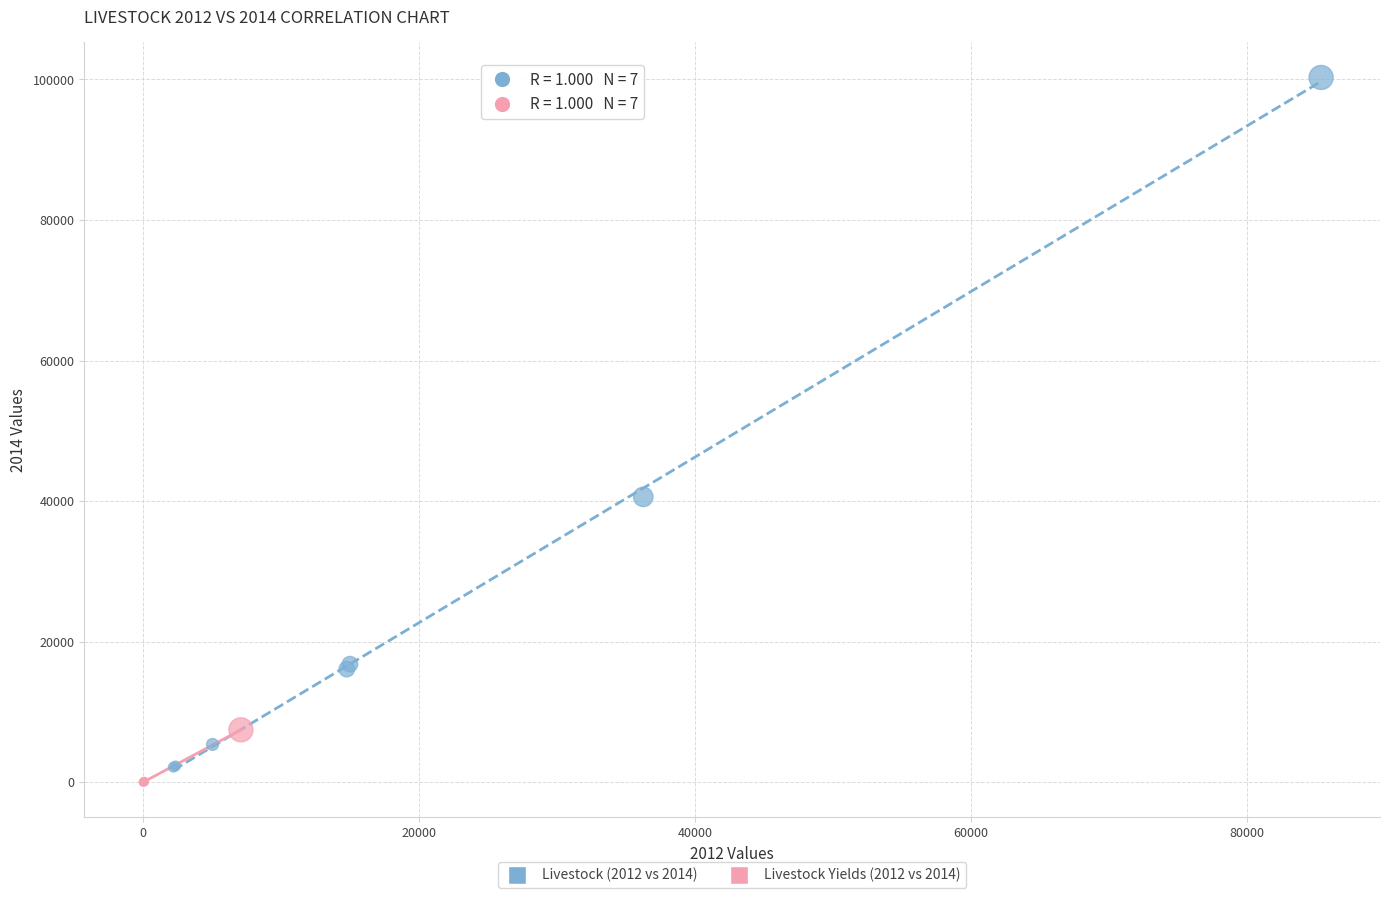

Which series has the largest Y range (max minus min)?

Livestock (2012 vs 2014)